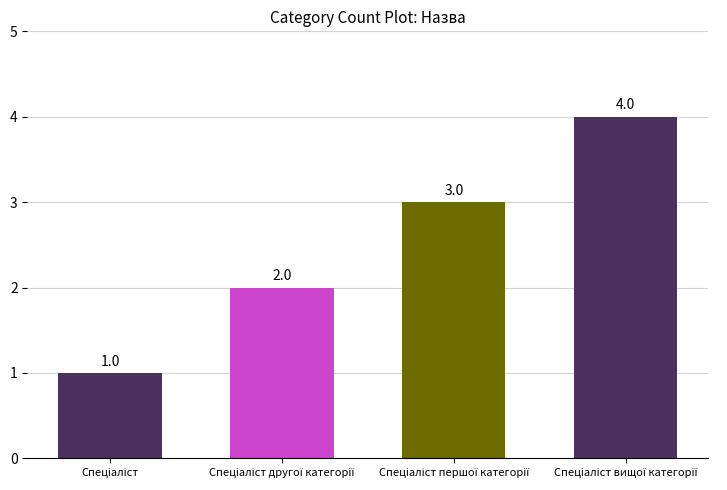

What is the value of the 3rd bar from the left?

3